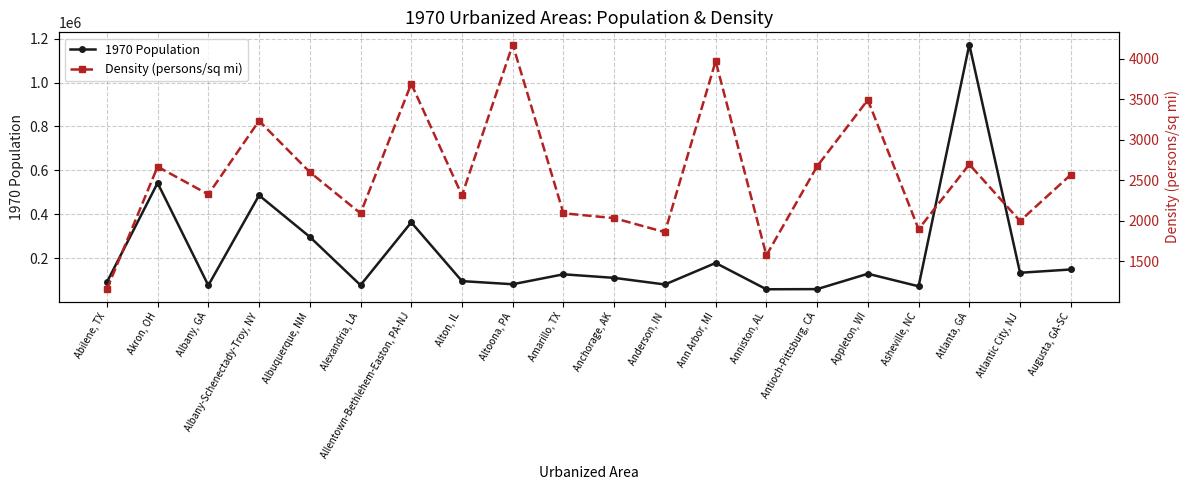

What is the minimum value shown in the chart?

1155.2